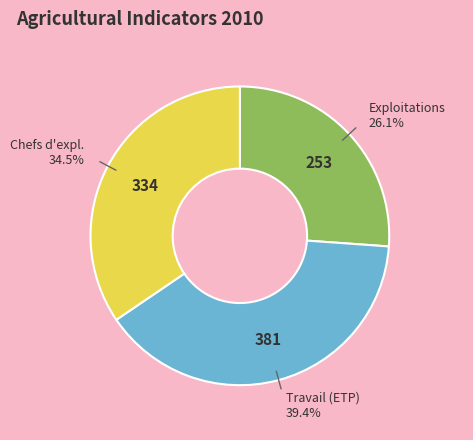

Is there a majority slice in this chart?

No